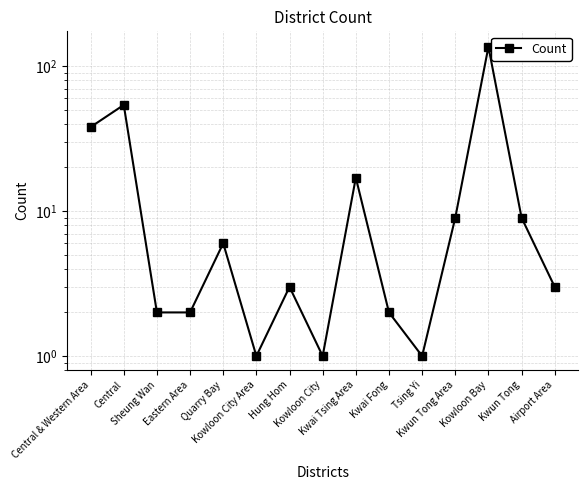

Between Kwun Tong and Kwai Tsing Area, which is larger?

Kwai Tsing Area